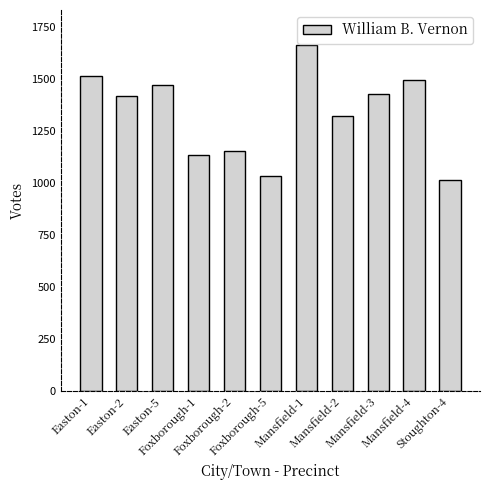

How many bars are there in total?

11